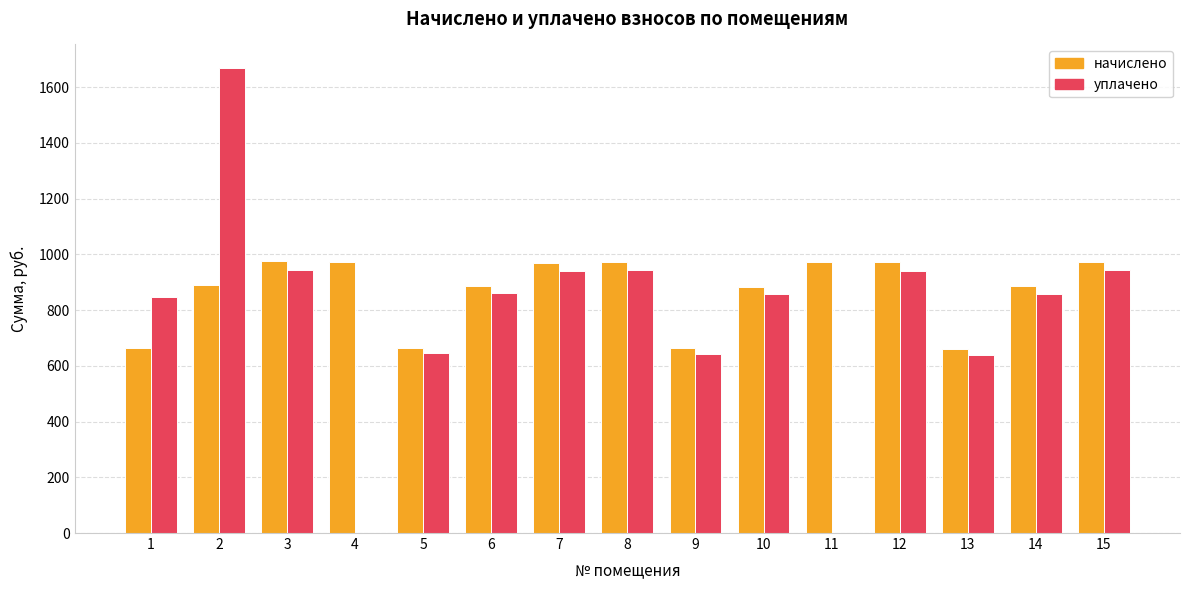

What is the sum of the уплачено values at 9 and 15?

1585.6